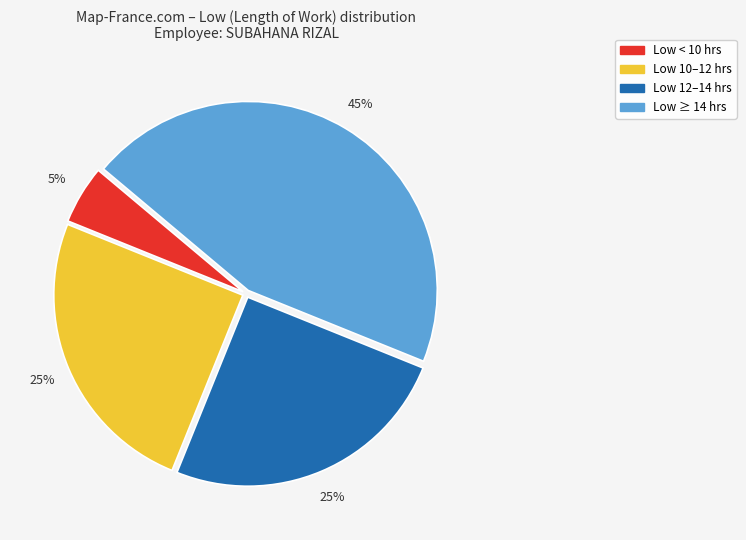

Which slice is the largest?

Low ≥ 14 hrs